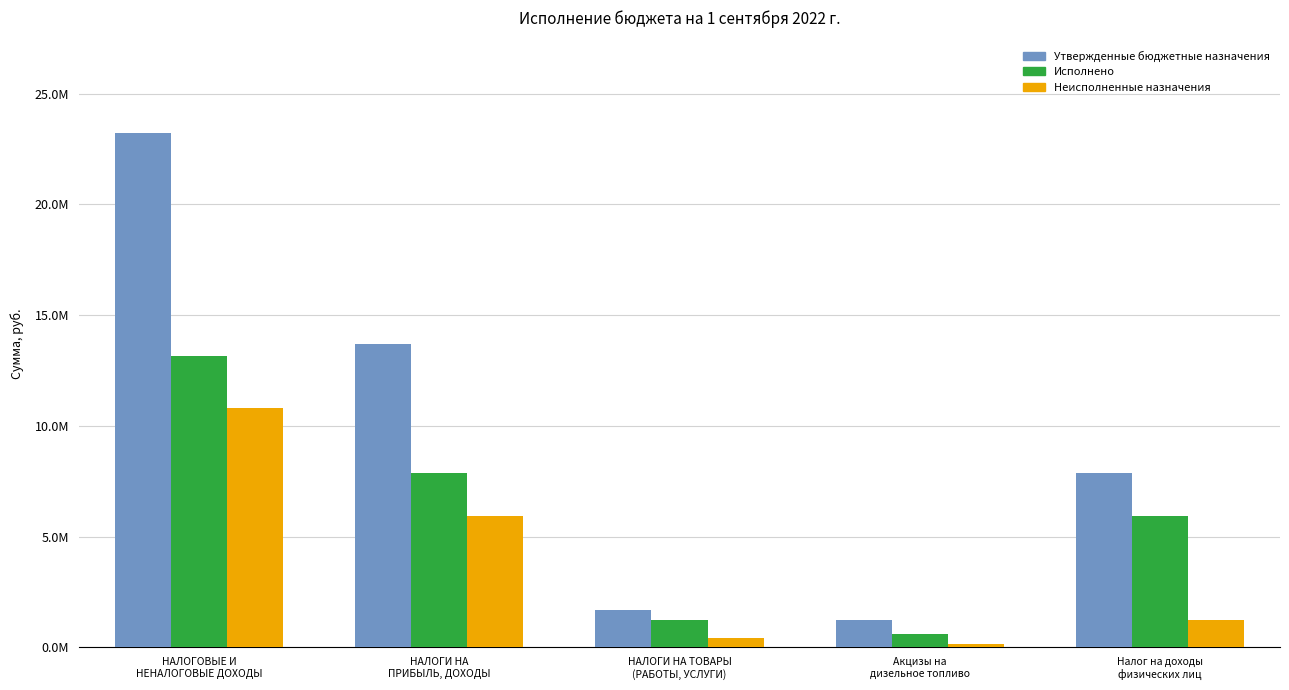

Are the bars grouped side by side (vs. stacked)?

Yes